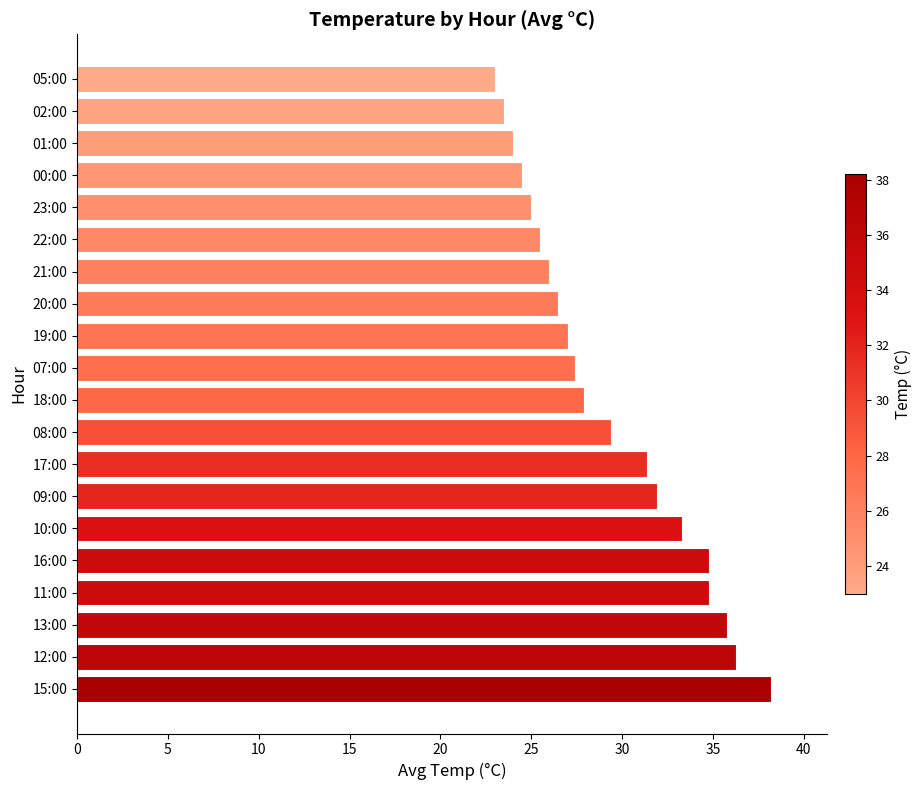

What is the average value?

29.3